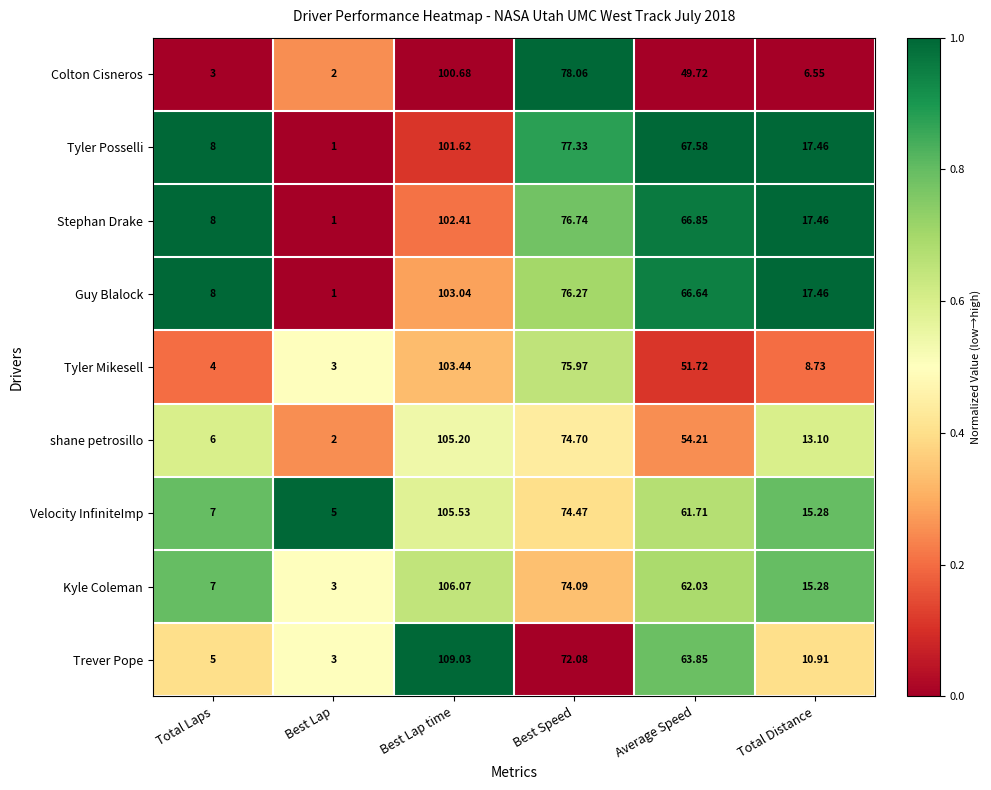

How many series are shown in this chart?

9